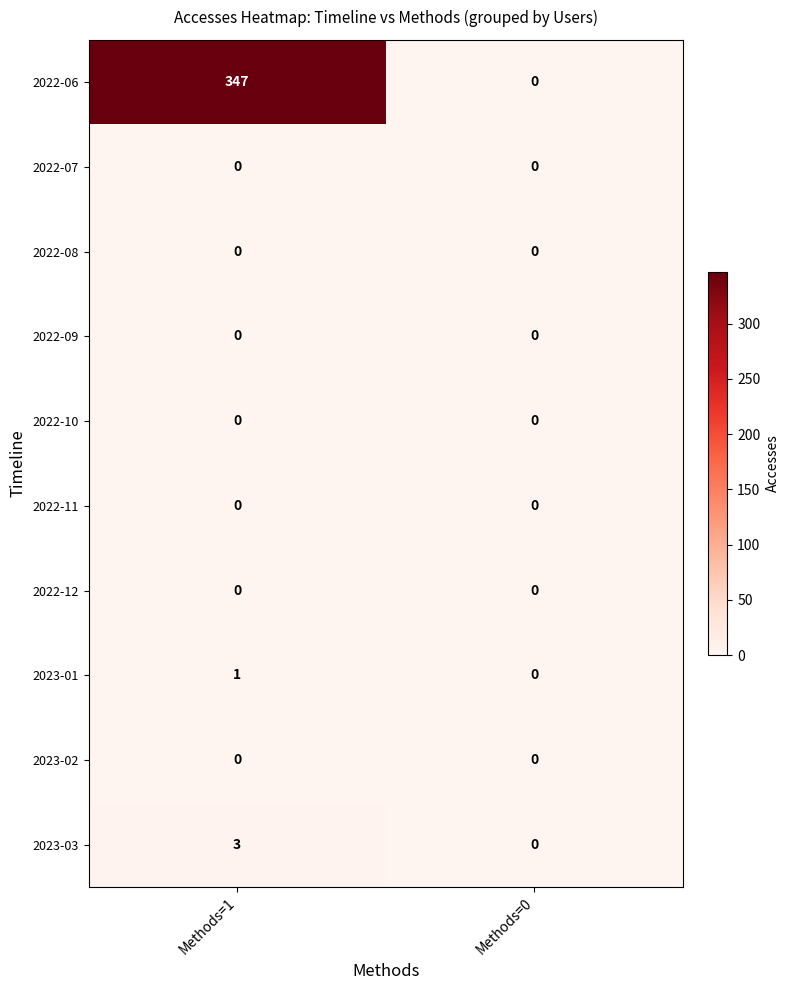

List the labels in order of 2023-01 value, smallest first.

Methods=0, Methods=1